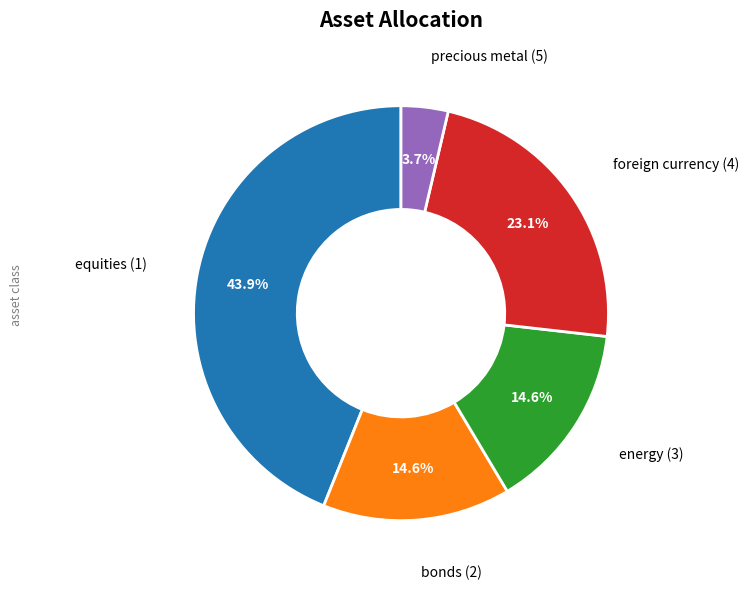

Which has a higher value, equities (1) or precious metal (5)?

equities (1)